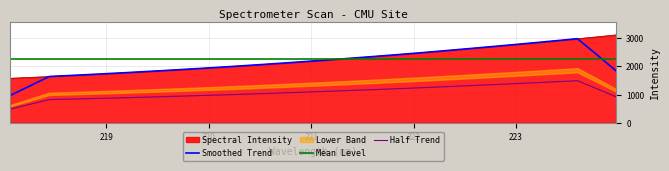

What is the maximum value for Mean Level?

2245.9